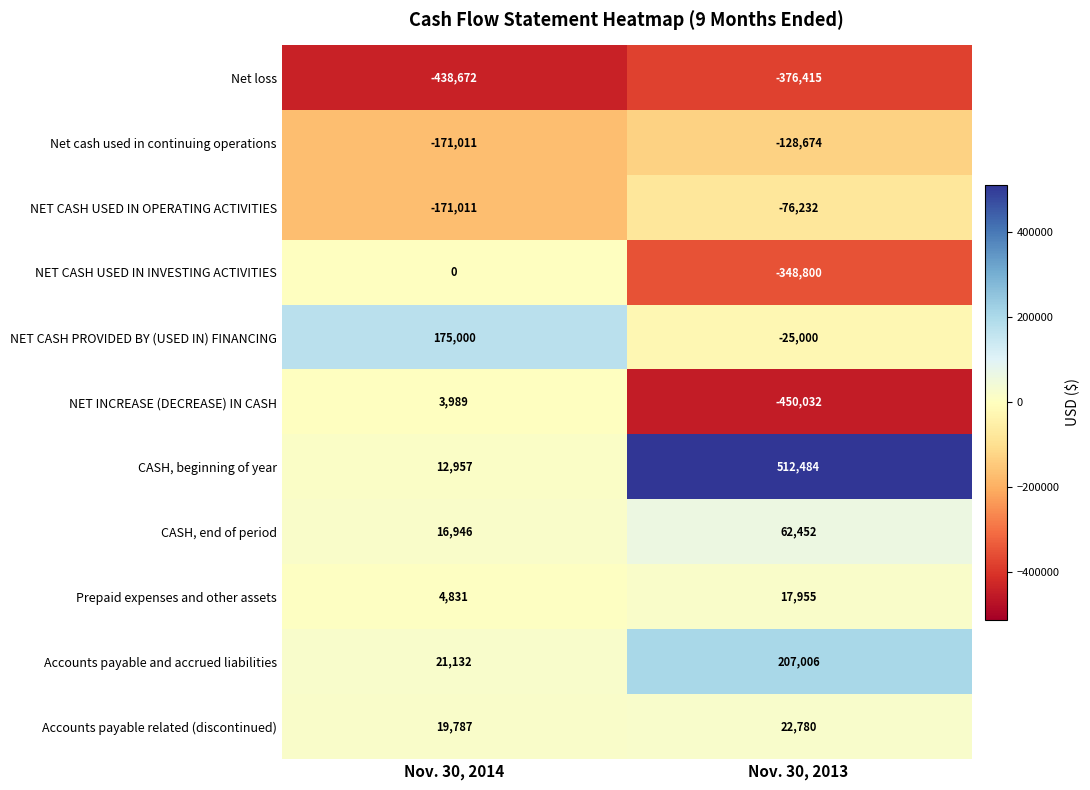

How many distinct data groups are displayed?

11